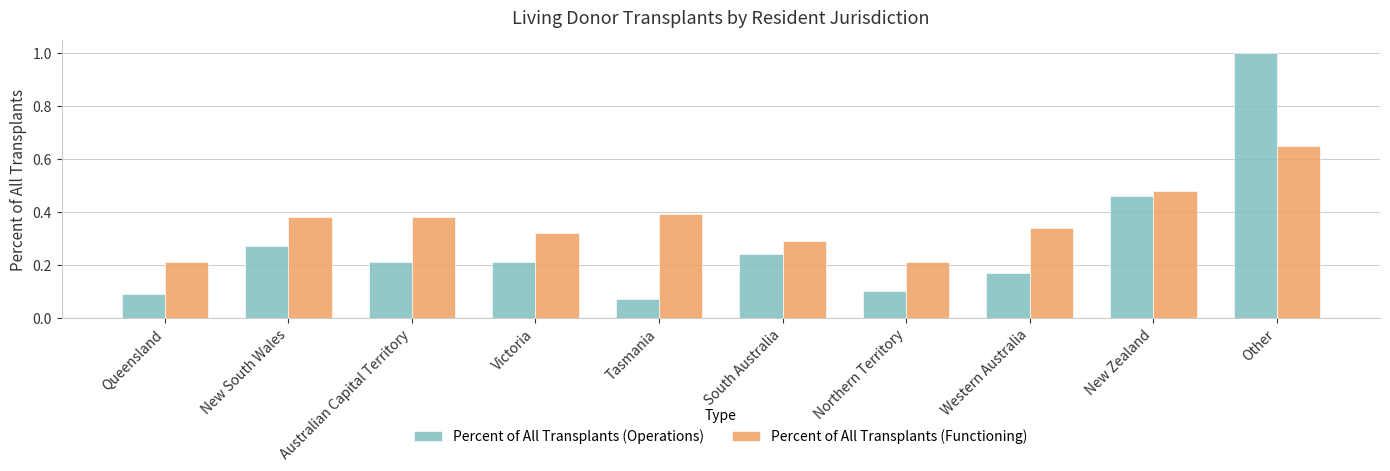

Does the chart contain stacked bars?

No